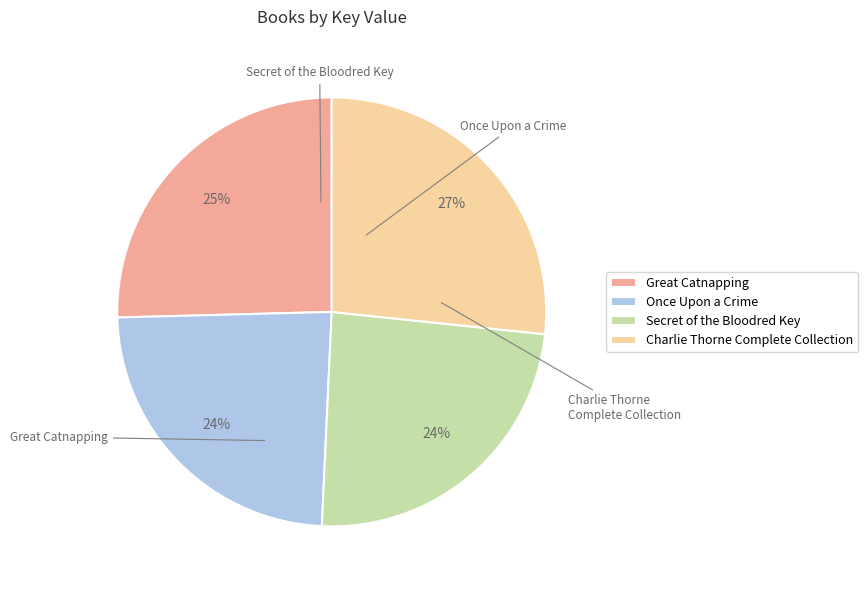

Is it true that Secret of the Bloodred Key is 15% of the pie?

False